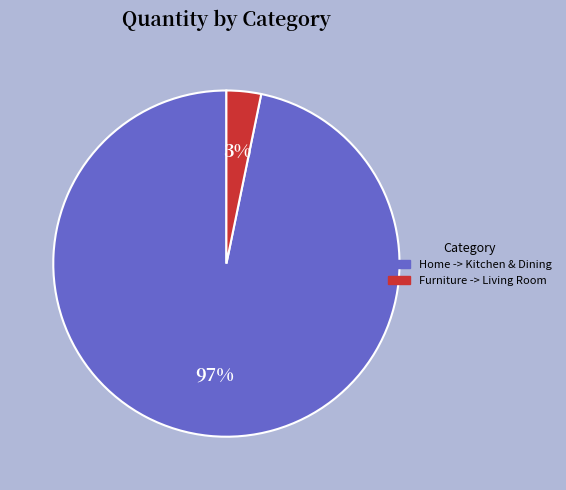

True or false: Furniture -> Living Room accounts for 3% of the total.

True